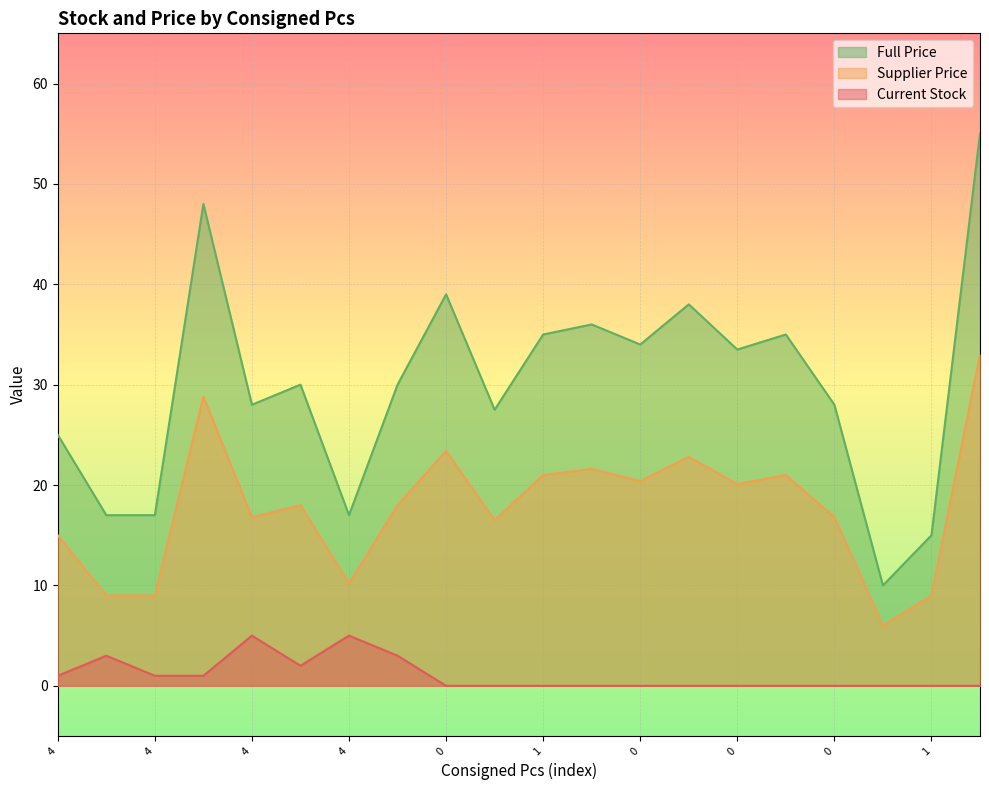

Where is the first local minimum for Supplier Price?

4